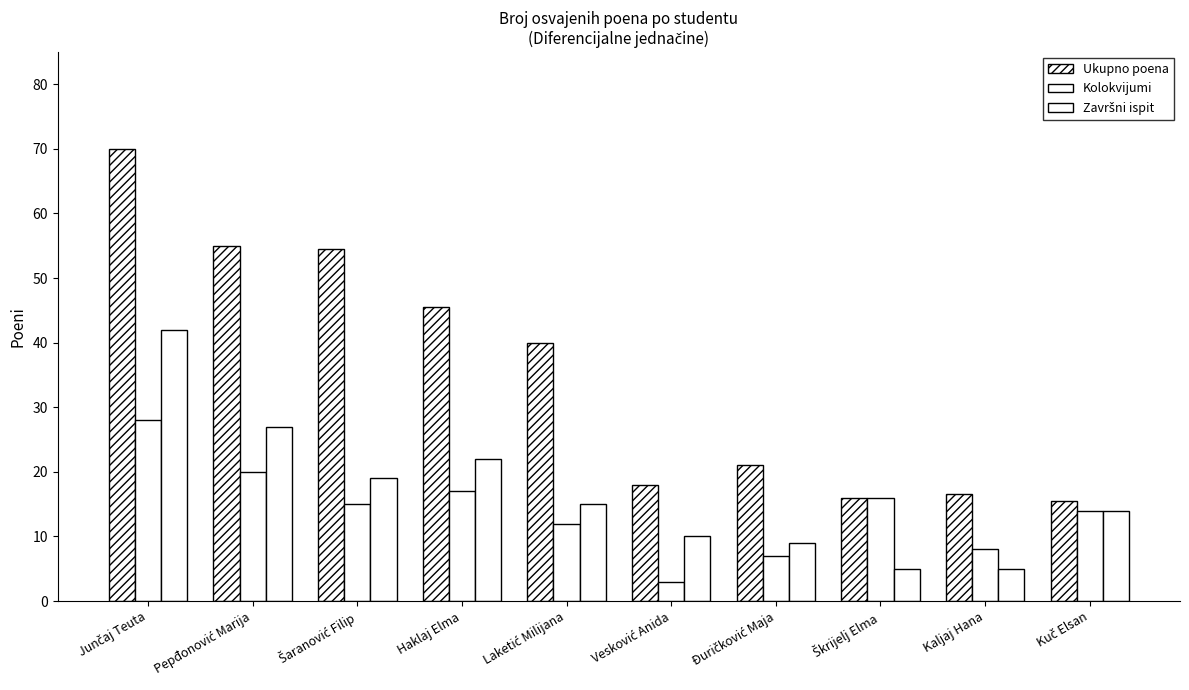

Reading left to right, extract all data points from this chart.

Ukupno poena: Junčaj Teuta=70.0	Pepđonović Marija=55.0	Šaranović Filip=54.5	Haklaj Elma=45.5	Laketić Milijana=40.0	Vesković Anida=18.0	Đuričković Maja=21.0	Škrijelj Elma=16.0	Kaljaj Hana=16.5	Kuč Elsan=15.5
Kolokvijumi: Junčaj Teuta=28.0	Pepđonović Marija=20.0	Šaranović Filip=15.0	Haklaj Elma=17.0	Laketić Milijana=12.0	Vesković Anida=3.0	Đuričković Maja=7.0	Škrijelj Elma=16.0	Kaljaj Hana=8.0	Kuč Elsan=14.0
Završni ispit: Junčaj Teuta=42.0	Pepđonović Marija=27.0	Šaranović Filip=19.0	Haklaj Elma=22.0	Laketić Milijana=15.0	Vesković Anida=10.0	Đuričković Maja=9.0	Škrijelj Elma=5.0	Kaljaj Hana=5.0	Kuč Elsan=14.0